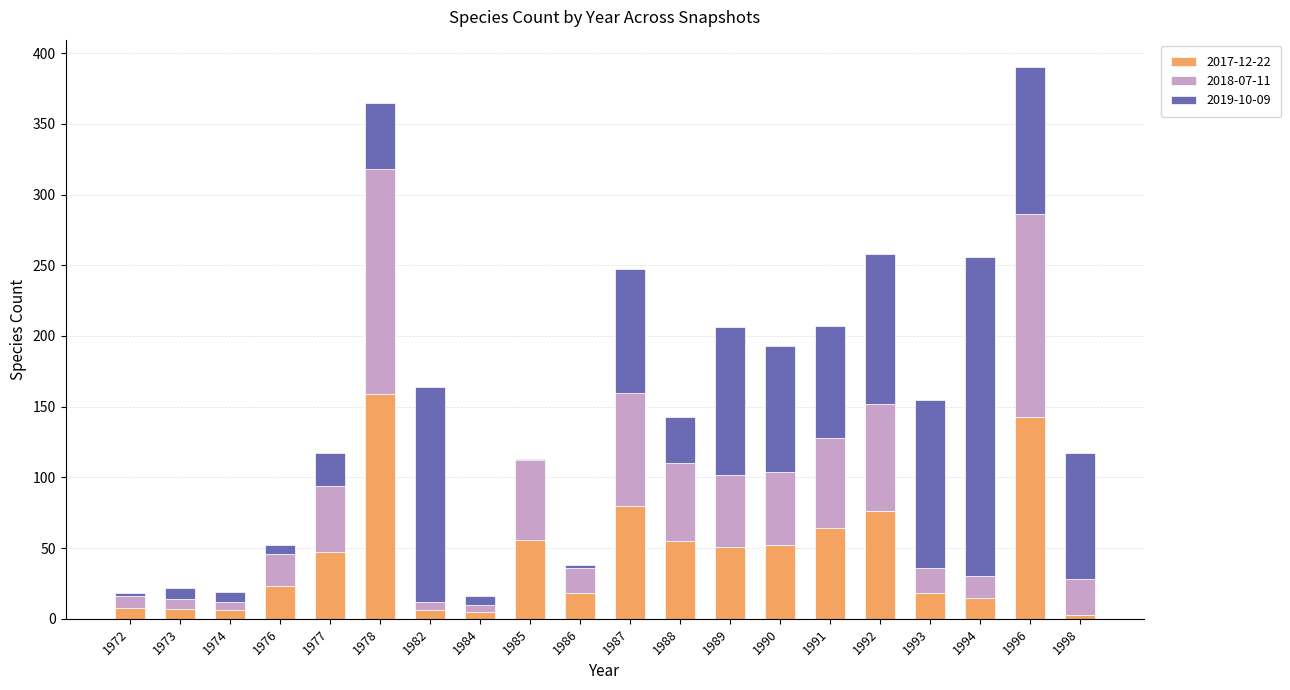

Which category has the highest value in the 2017-12-22 series?

1978